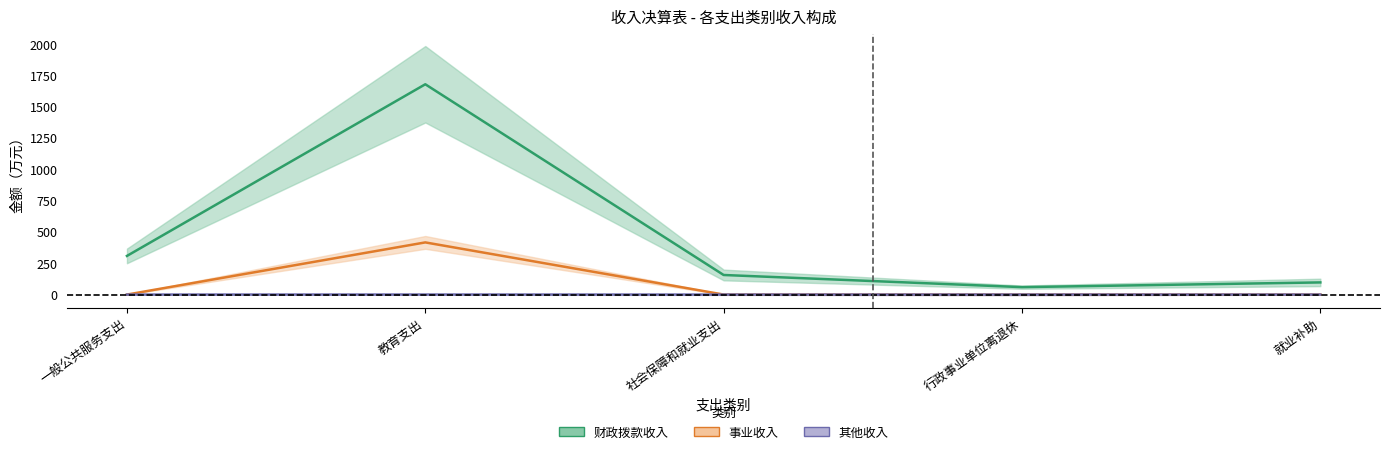

Which series has the largest range (max minus min)?

财政拨款收入